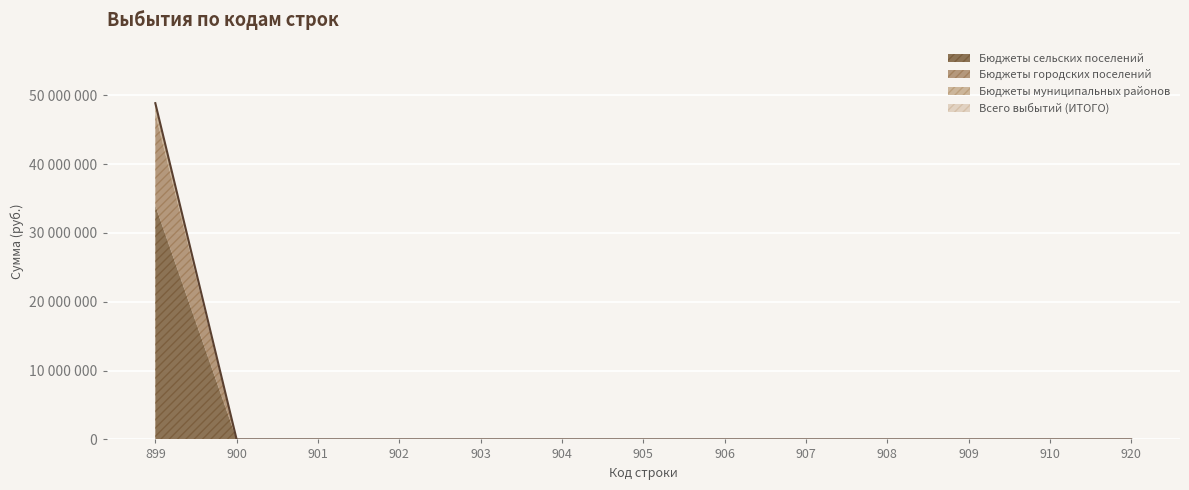

How many data points in Всего выбытий (ИТОГО) are above 0?

1